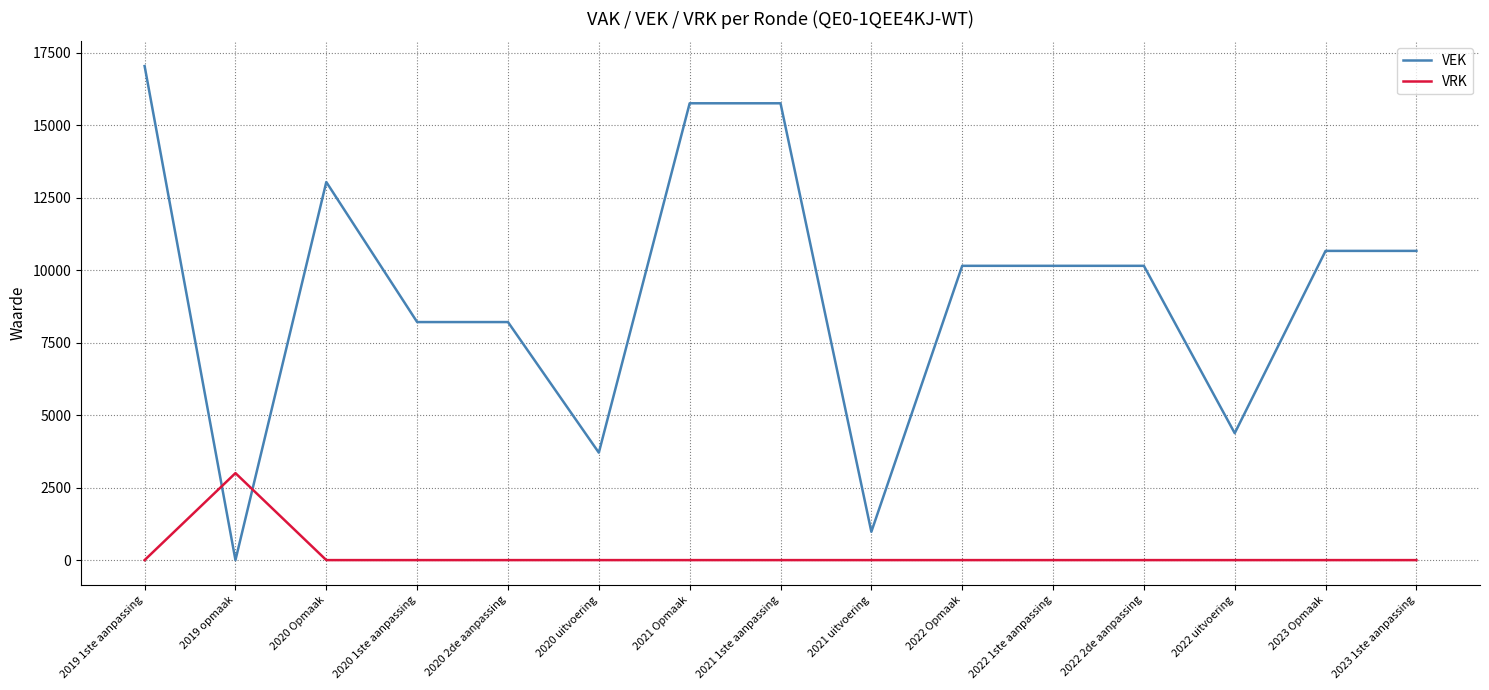

The value of VEK at 2020 2de aanpassing is 8210. True or false?

True